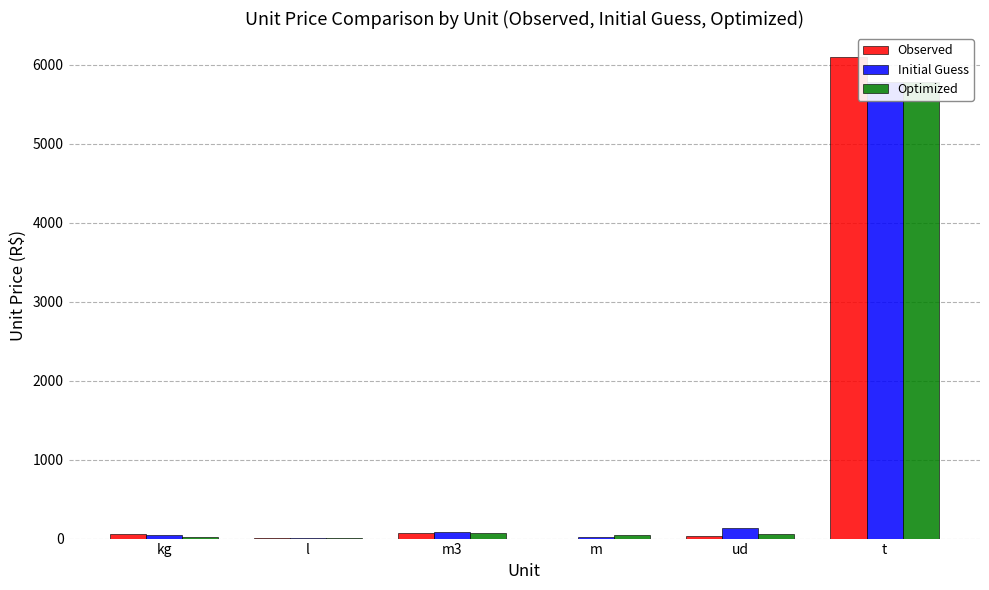

At which category is the sum across all series the highest?

t